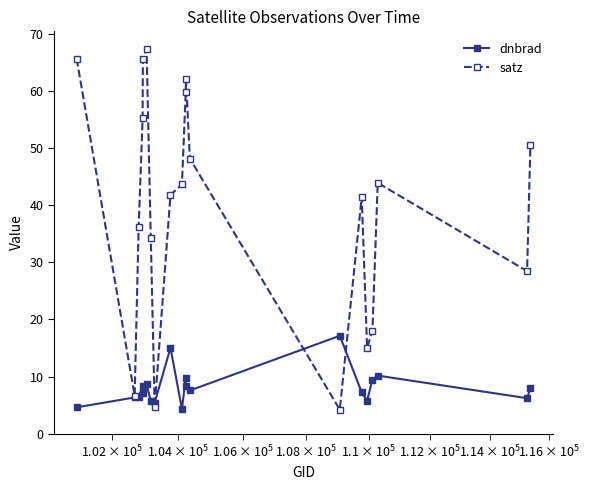

True or false: satz has more than 0 interior local peaks.

True